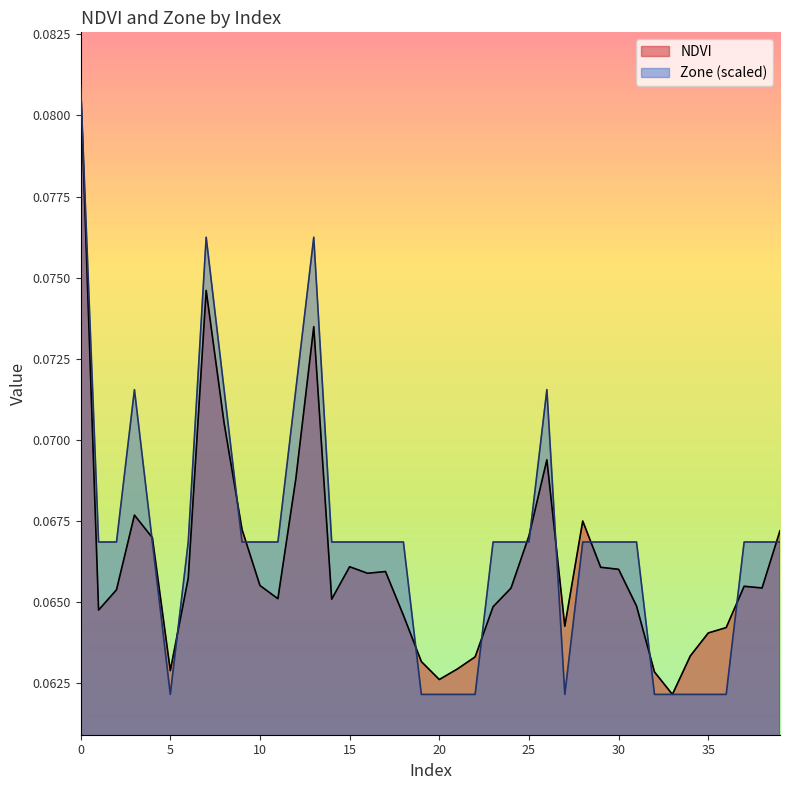

Rank the categories by NDVI value from highest to lowest.

0, 7, 13, 8, 26, 12, 3, 28, 9, 39, 25, 4, 15, 29, 30, 17, 16, 6, 10, 37, 38, 24, 2, 11, 14, 31, 23, 1, 18, 27, 36, 35, 34, 22, 19, 21, 5, 32, 20, 33